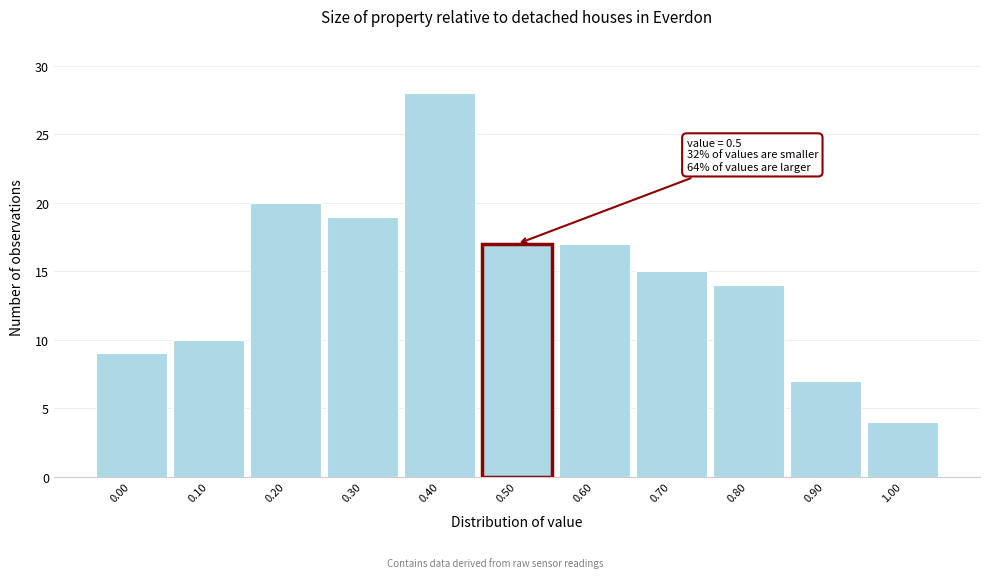

Which range on the x-axis has the tallest bar?

0.35 to 0.45